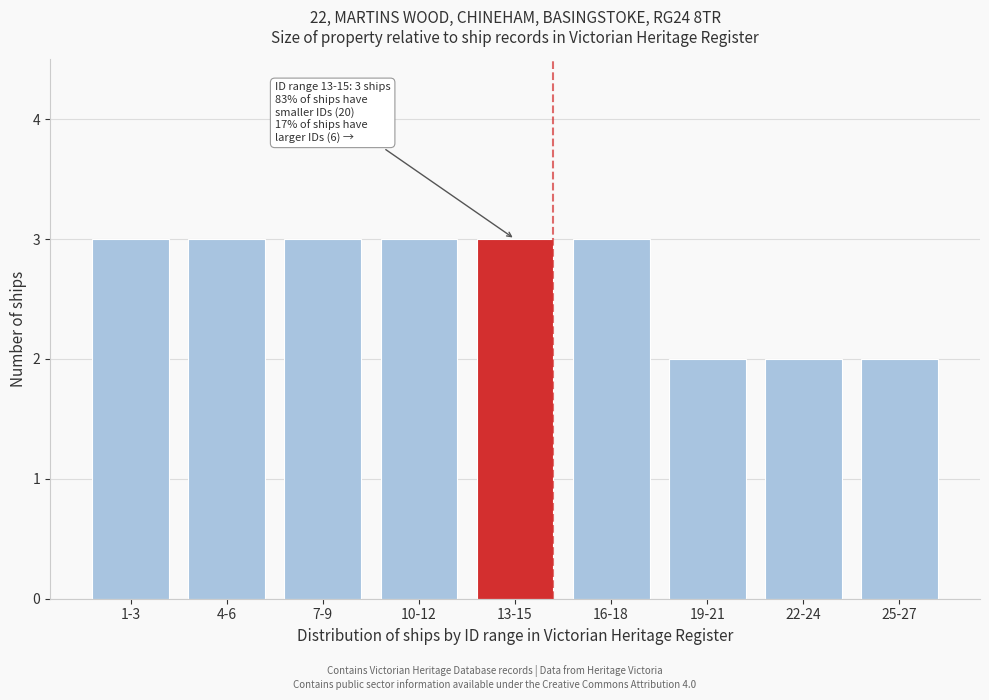

Reading right to left, list all the values displayed in this chart.

25-27=2	22-24=2	19-21=2	16-18=3	13-15=3	10-12=3	7-9=3	4-6=3	1-3=3